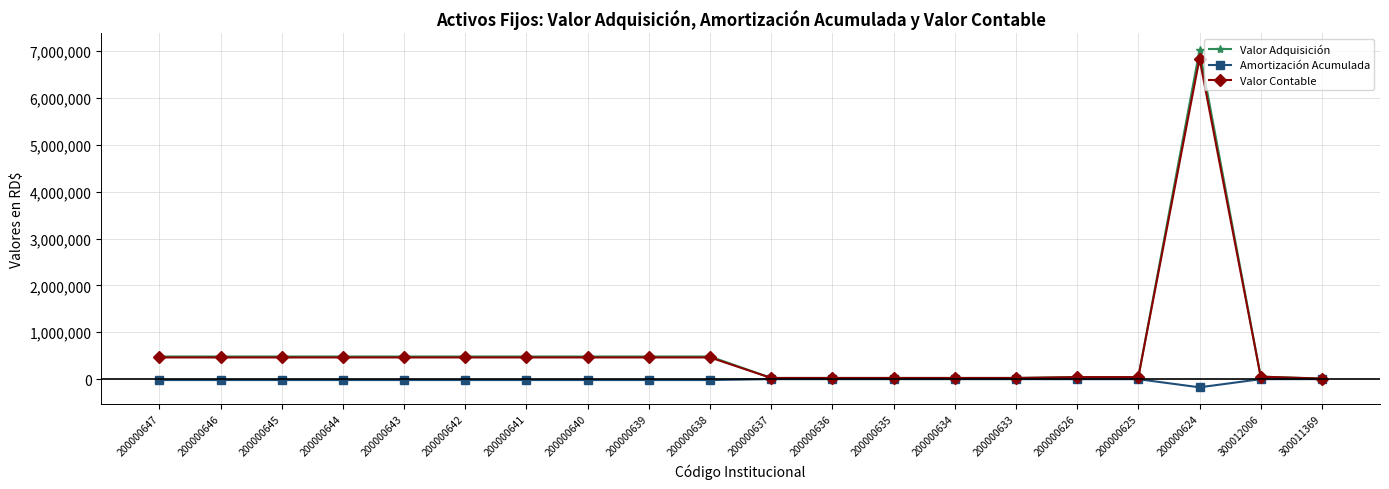

What is the label of the 20th point from the right?

200000647